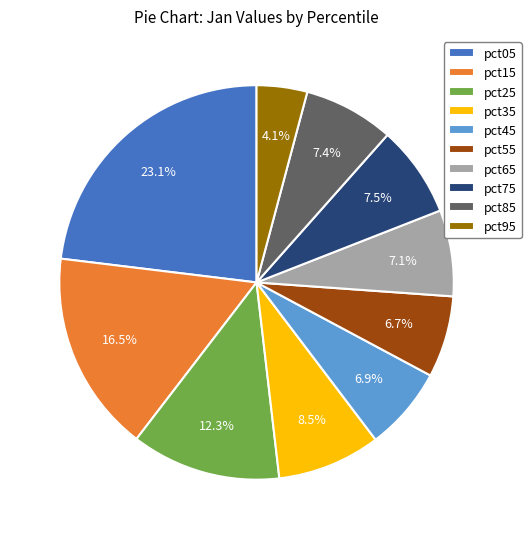

To the nearest percent, what is the difference between the pct35 and pct95 slice percentages?

4%